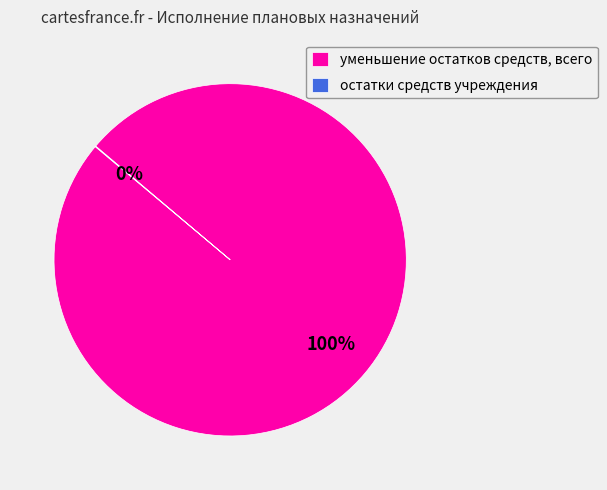

Which slice is the largest?

уменьшение остатков средств, всего